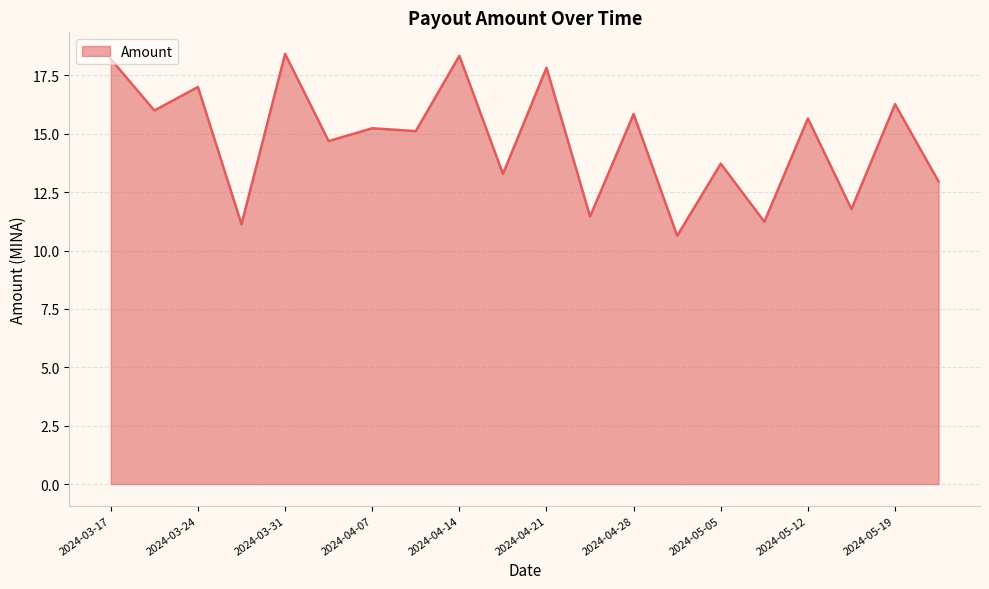

What is the maximum value shown in the chart?

18.4